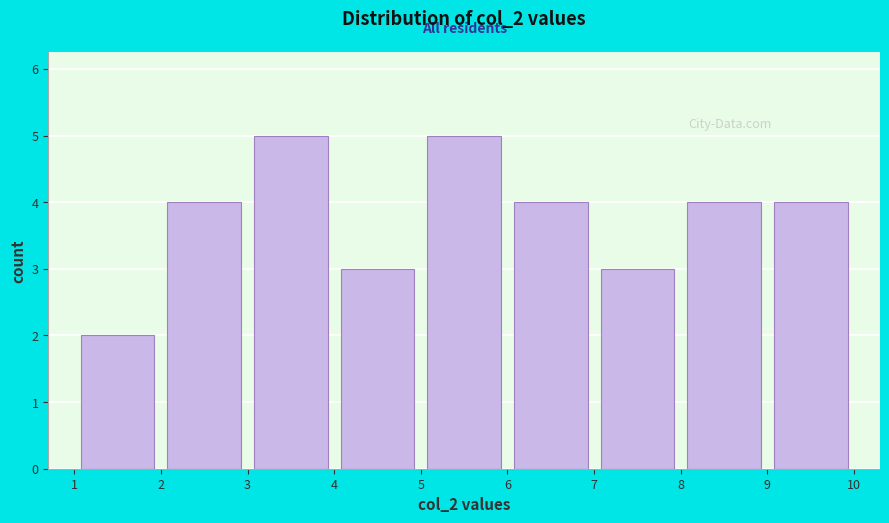

How tall is the bar that spans 8 to 9 on the x-axis? The values are not printed on the chart, so give them approximately, as read against the axis.

4